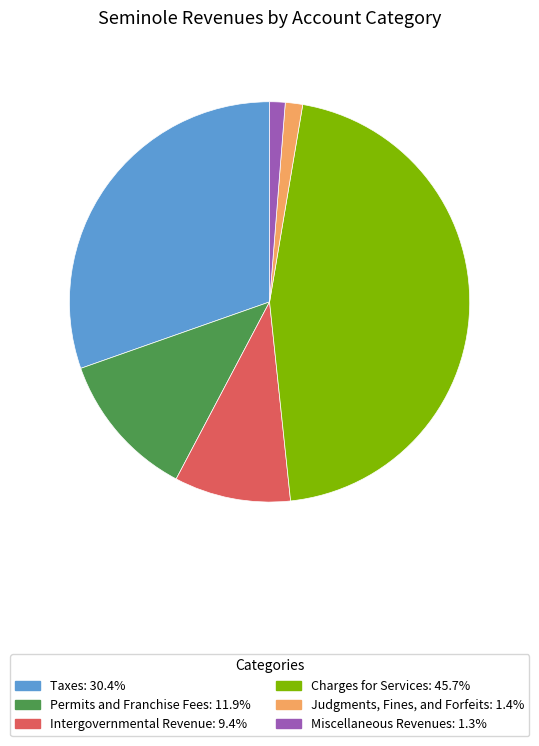

Is Charges for Services the majority of the pie?

No